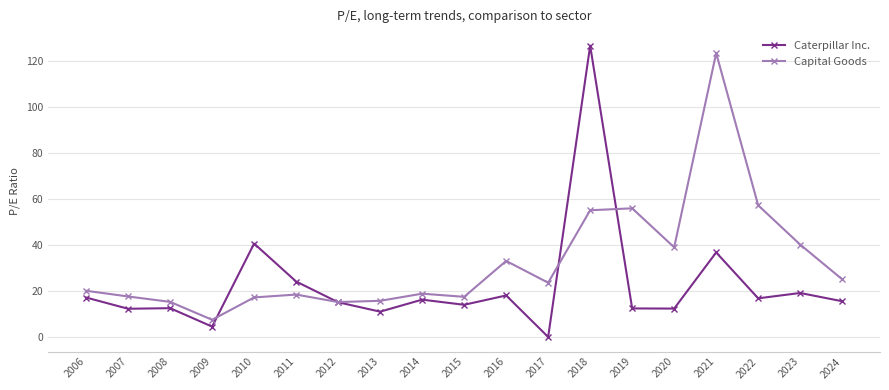

How many lines are shown in the chart?

2